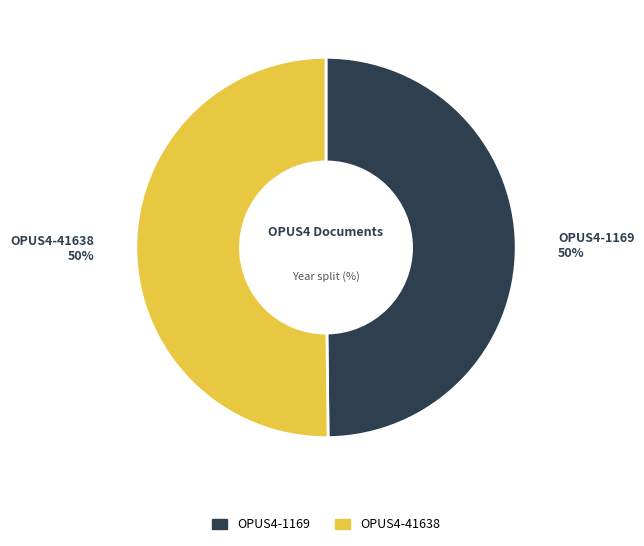

What percentage is the OPUS4-1169 slice, to the nearest percent?

50%